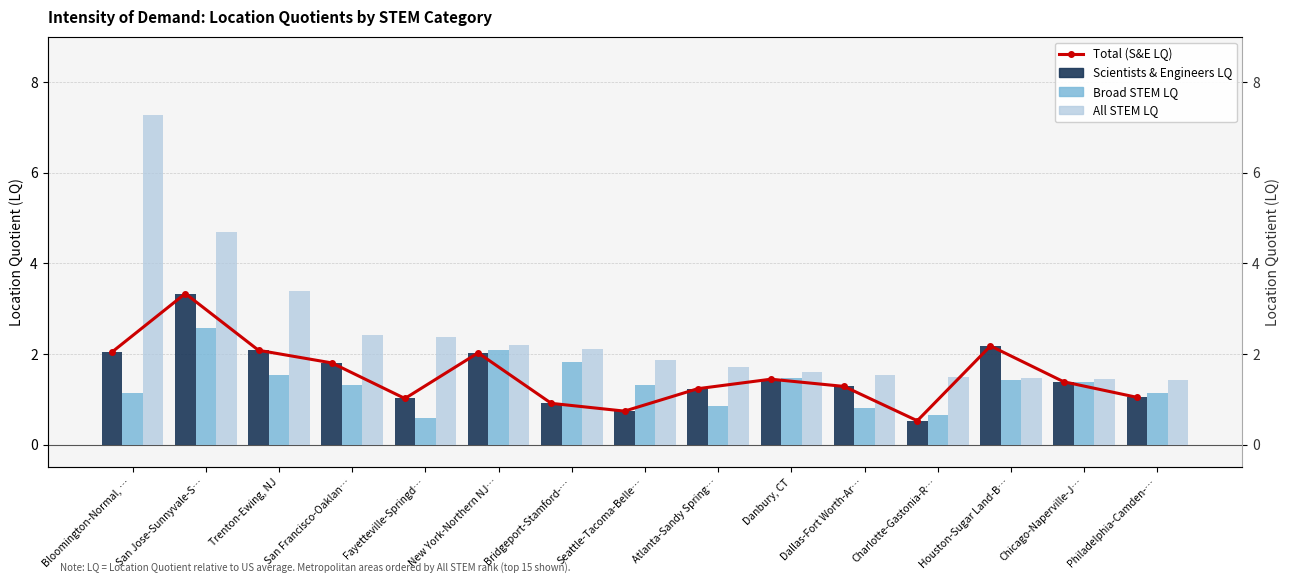

The Scientists & Engineers LQ series shows 0.3 at Bridgeport-Stamford-…. True or false?

False